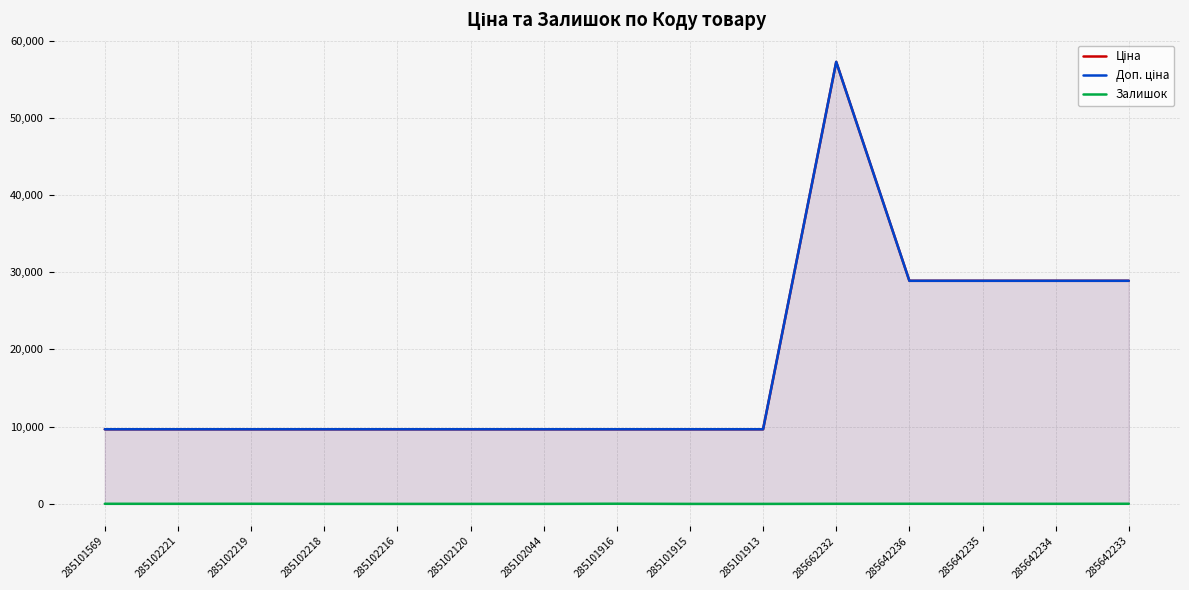

How many interior local valleys does the Залишок series have?

2